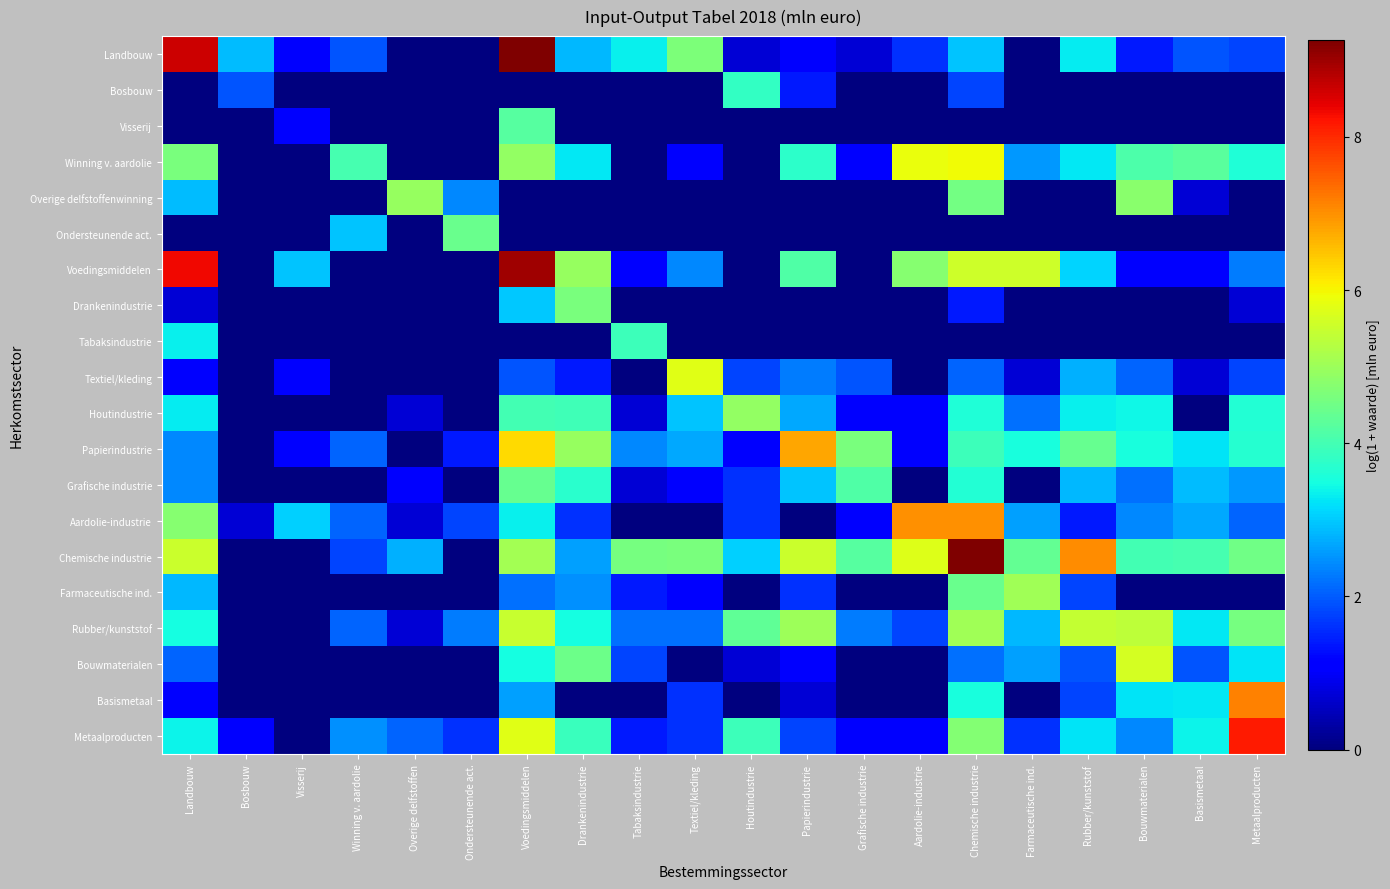

Which series changed the most between Ondersteunende act. and Aardolie-industrie?

Winning v. aardolie